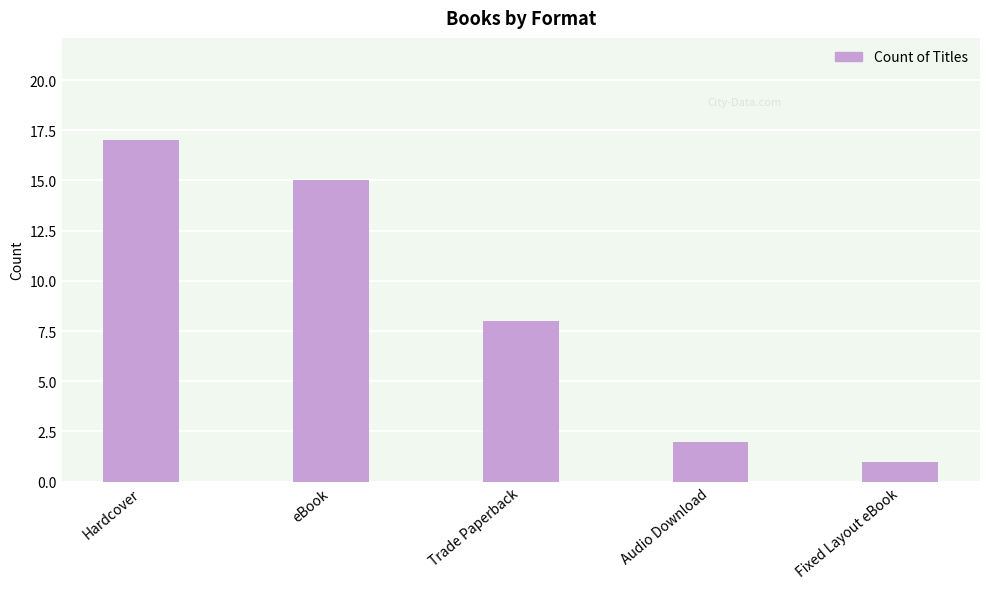

At which label is the value closest to 9?

Trade Paperback